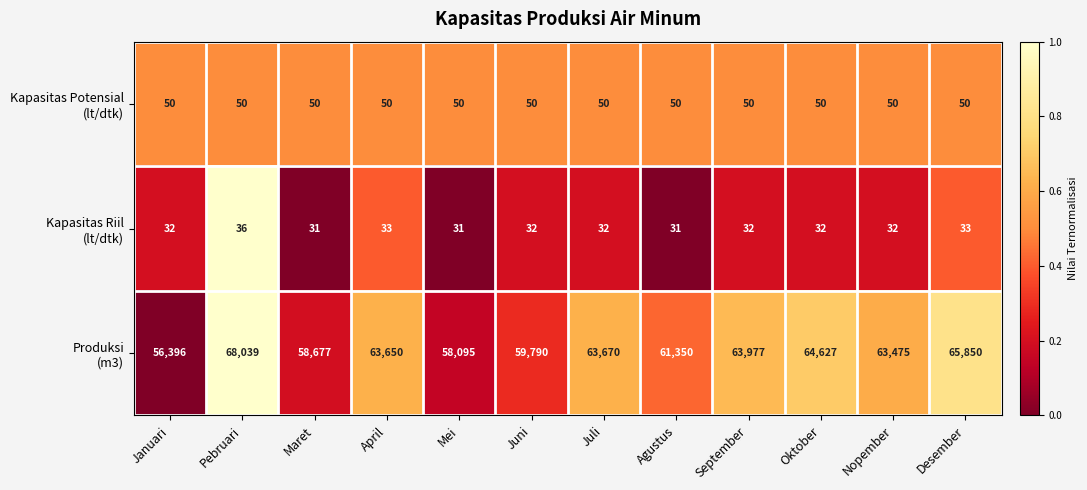

At which category is the sum across all series the highest?

Pebruari